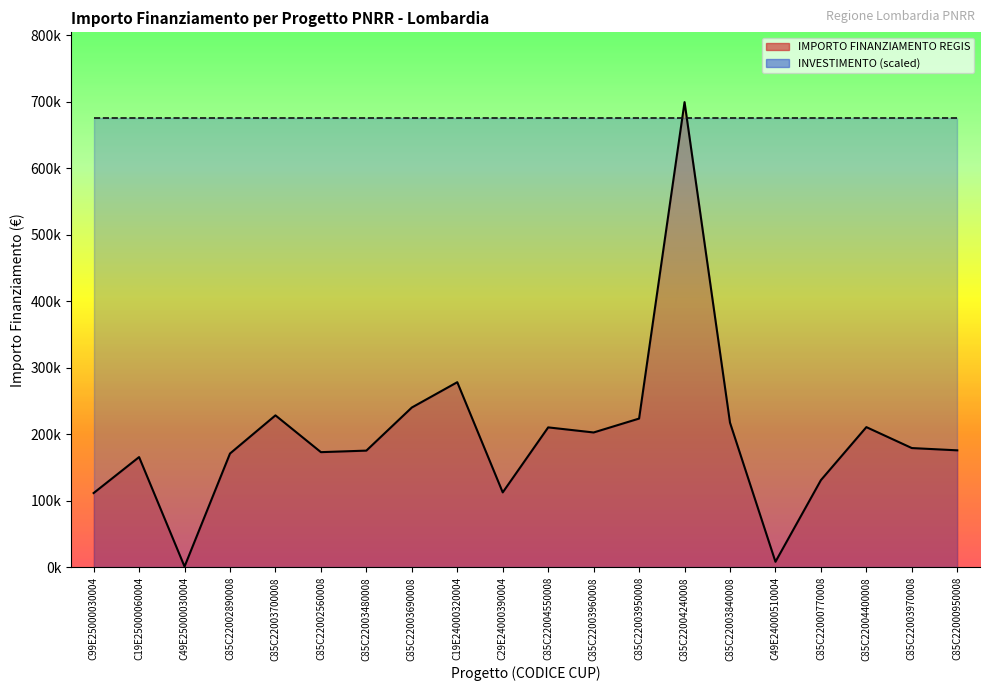

What is the label of the 18th point from the right?

C49E25000030004